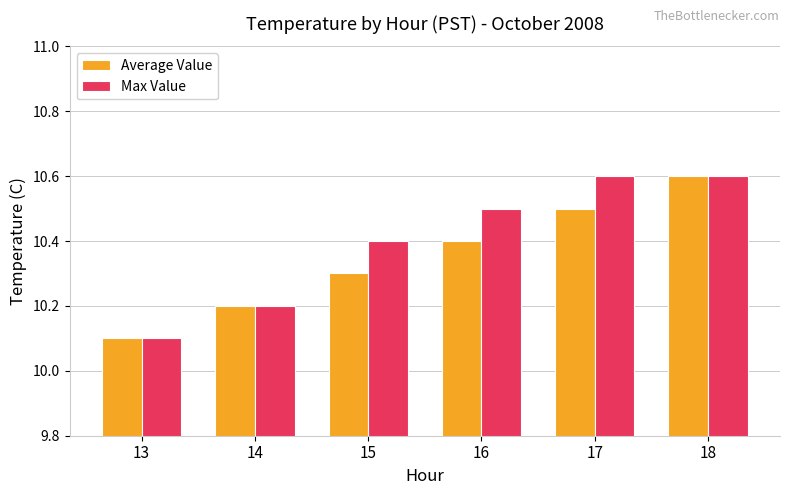

What is the approximate value of Average Value at 13?

10.1